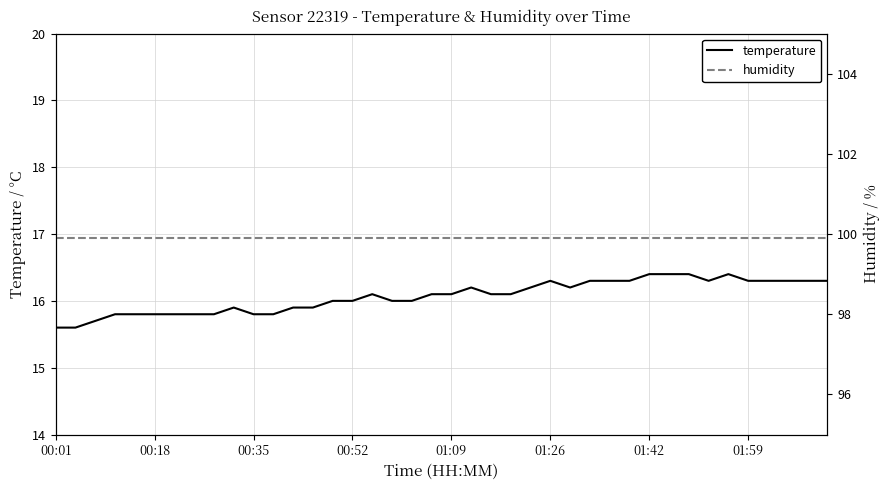

Reading left to right, transcribe all the data shown in this chart.

temperature: 15.6	15.6	15.7	15.8	15.8	15.8	15.8	15.8	15.8	15.9	15.8	15.8	15.9	15.9	16.0	16.0	16.1	16.0	16.0	16.1	16.1	16.2	16.1	16.1	16.2	16.3	16.2	16.3	16.3	16.3	16.4	16.4	16.4	16.3	16.4	16.3	16.3	16.3	16.3	16.3
humidity: 99.9	99.9	99.9	99.9	99.9	99.9	99.9	99.9	99.9	99.9	99.9	99.9	99.9	99.9	99.9	99.9	99.9	99.9	99.9	99.9	99.9	99.9	99.9	99.9	99.9	99.9	99.9	99.9	99.9	99.9	99.9	99.9	99.9	99.9	99.9	99.9	99.9	99.9	99.9	99.9